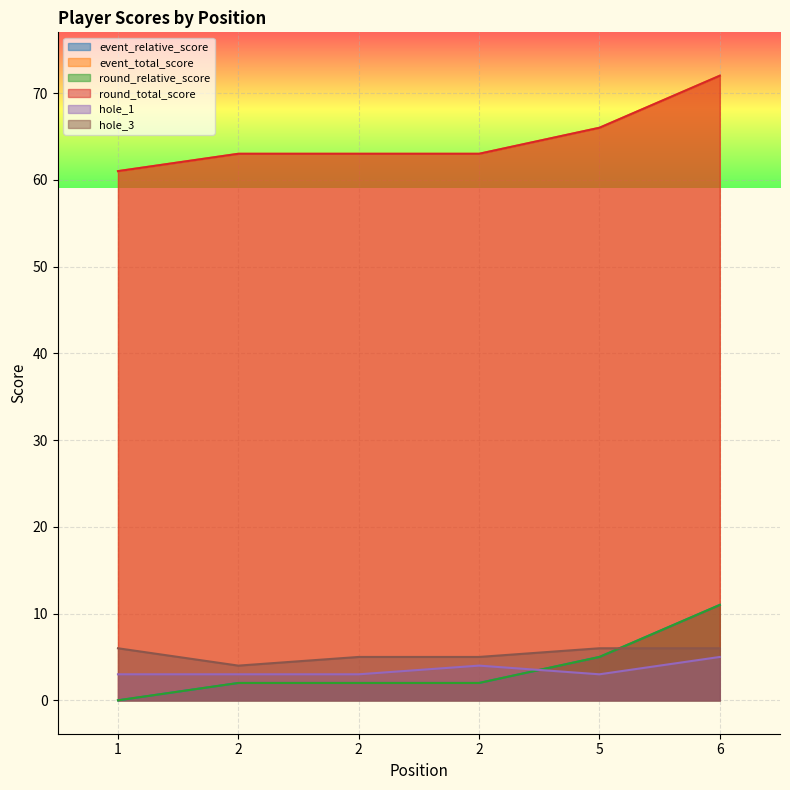

At which category does hole_3 reach its first local valley?

2